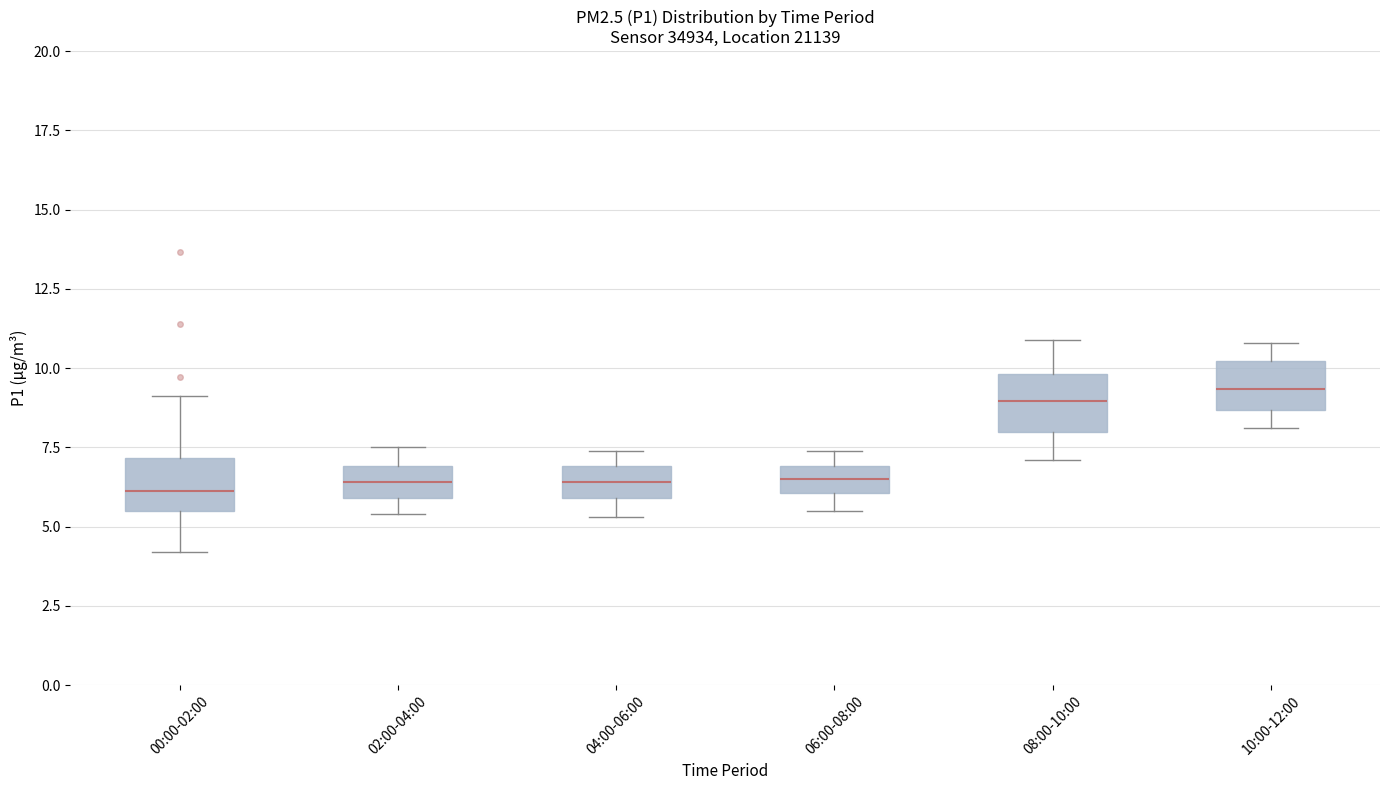

Reading left to right, transcribe this box plot: for each box, give where its median line is, the range the box spans, and where its two whiskers end, as read against the y-axis. The values are not printed on the chart, so give them approximately, as read against the axis.

00:00-02:00: median 6.0, box 5.5 to 7.0, whiskers 4.0 to 9.0
02:00-04:00: median 6.5, box 6.0 to 7.0, whiskers 5.5 to 7.5
04:00-06:00: median 6.5, box 6.0 to 7.0, whiskers 5.5 to 7.5
06:00-08:00: median 6.5, box 6.0 to 7.0, whiskers 5.5 to 7.5
08:00-10:00: median 9.0, box 8.0 to 10.0, whiskers 7.0 to 11.0
10:00-12:00: median 9.5, box 8.5 to 10.0, whiskers 8.0 to 11.0